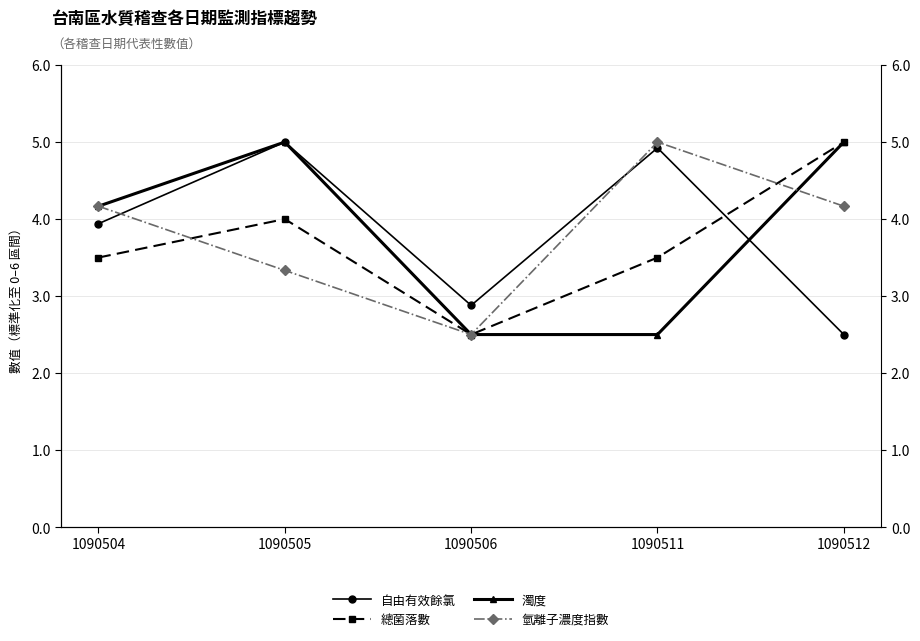

What is the value of the 濁度 point at the 2nd from the left?

5.0